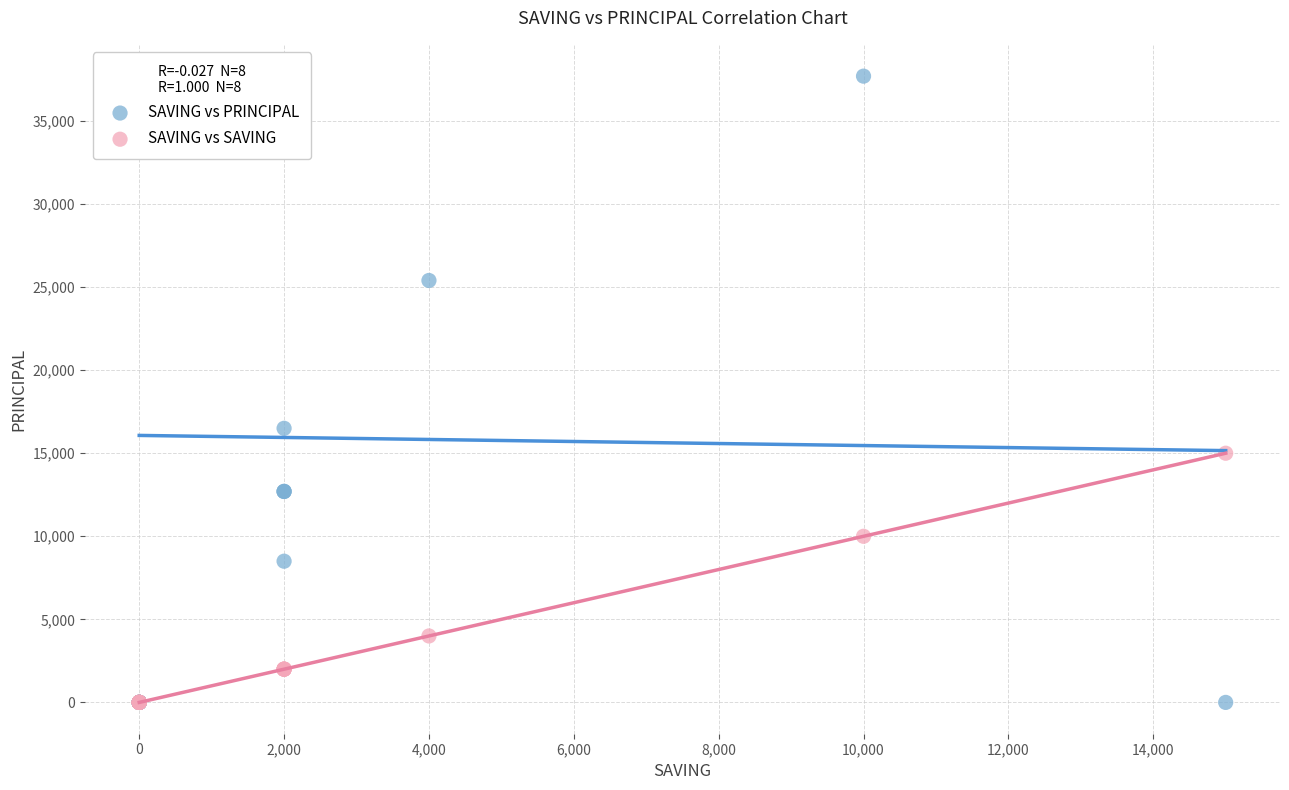

In the SAVING vs SAVING series, what Y value is closest to 7500?

10000